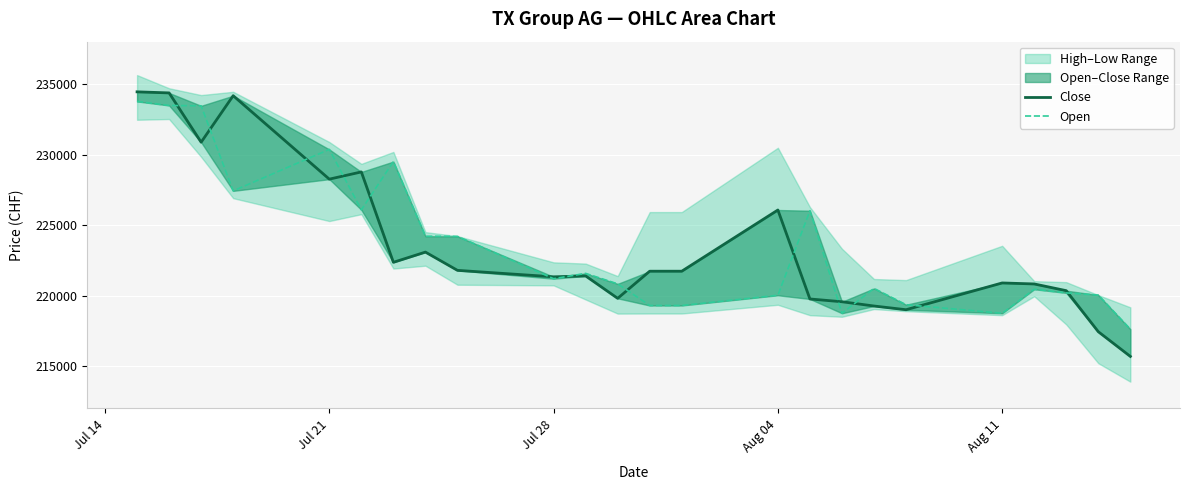

How many data points in Open are less than 221200?

12